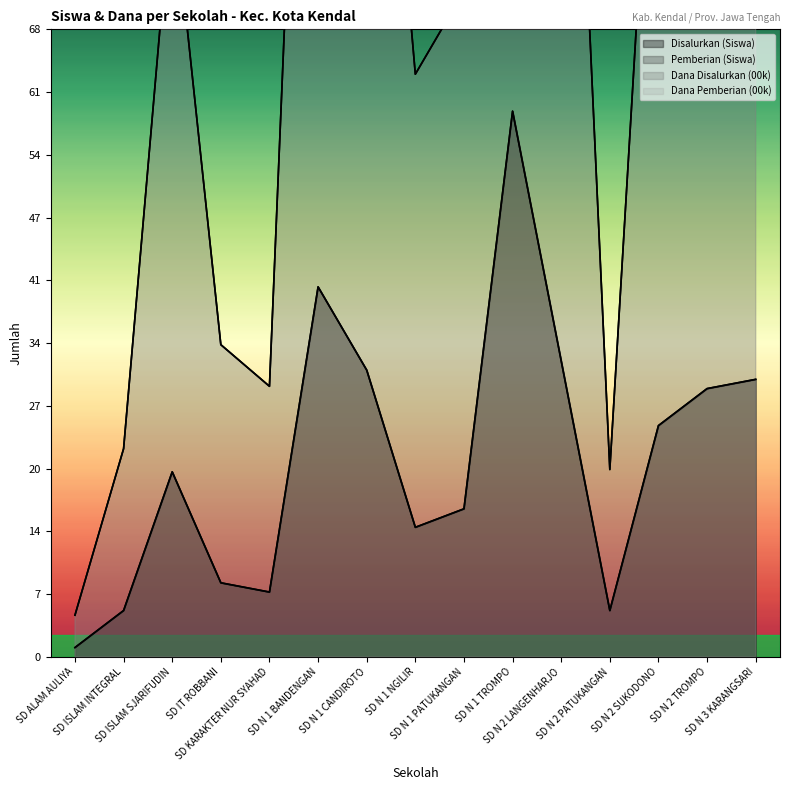

List the labels in order of Disalurkan (Siswa) value, largest first.

SD N 1 TROMPO, SD N 1 BANDENGAN, SD N 2 LANGENHARJO, SD N 1 CANDIROTO, SD N 3 KARANGSARI, SD N 2 TROMPO, SD N 2 SUKODONO, SD ISLAM SJARIFUDIN, SD N 1 PATUKANGAN, SD N 1 NGILIR, SD IT ROBBANI, SD KARAKTER NUR SYAHAD, SD ISLAM INTEGRAL, SD N 2 PATUKANGAN, SD ALAM AULIYA